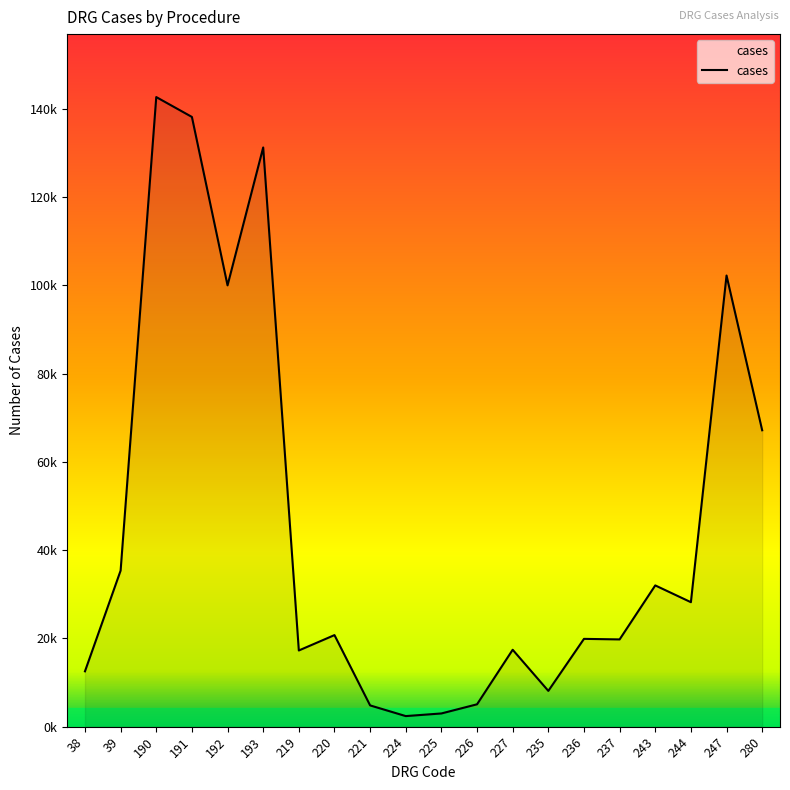

At which category does the data reach its first local peak?

190